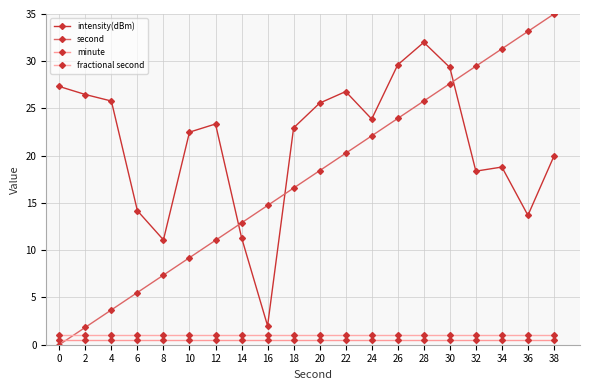

Reading left to right, what are all the values shown in this chart?

intensity(dBm): 0=27.3	2=26.5	4=25.8	6=14.2	8=11.1	10=22.5	12=23.4	14=11.3	16=2.0	18=23.0	20=25.6	22=26.8	24=23.9	26=29.6	28=32.0	30=29.3	32=18.4	34=18.8	36=13.7	38=20.0
second: 0=0.0	2=1.8	4=3.7	6=5.5	8=7.4	10=9.2	12=11.1	14=12.9	16=14.7	18=16.6	20=18.4	22=20.3	24=22.1	26=23.9	28=25.8	30=27.6	32=29.5	34=31.3	36=33.2	38=35.0
minute: 0=0.5	2=0.5	4=0.5	6=0.5	8=0.5	10=0.5	12=0.5	14=0.5	16=0.5	18=0.5	20=0.5	22=0.5	24=0.5	26=0.5	28=0.5	30=0.5	32=0.5	34=0.5	36=0.5	38=0.5
fractional second: 0=1.0	2=1.0	4=1.0	6=1.0	8=1.0	10=1.0	12=1.0	14=1.0	16=1.0	18=1.0	20=1.0	22=1.0	24=1.0	26=1.0	28=1.0	30=1.0	32=1.0	34=1.0	36=1.0	38=1.0